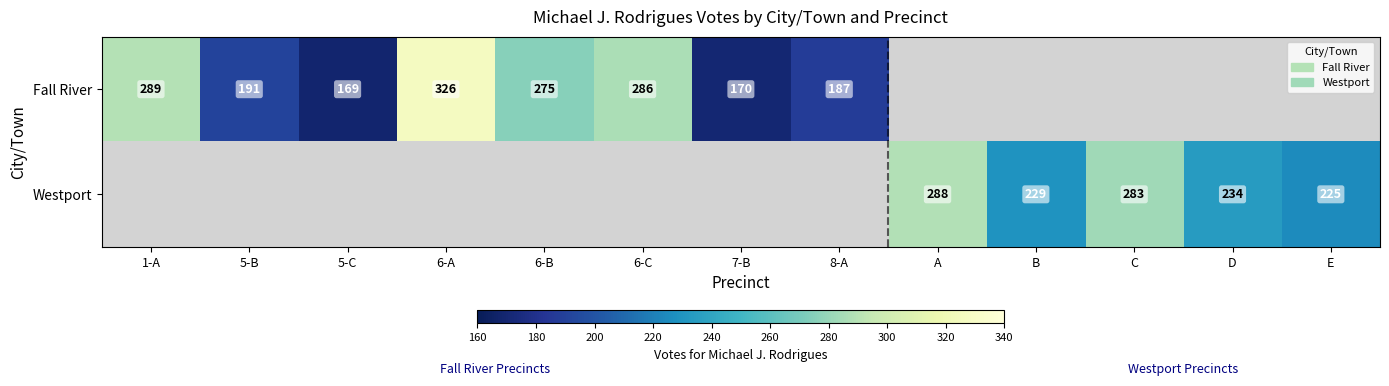

Is it true that Westport equals 288 at A?

True